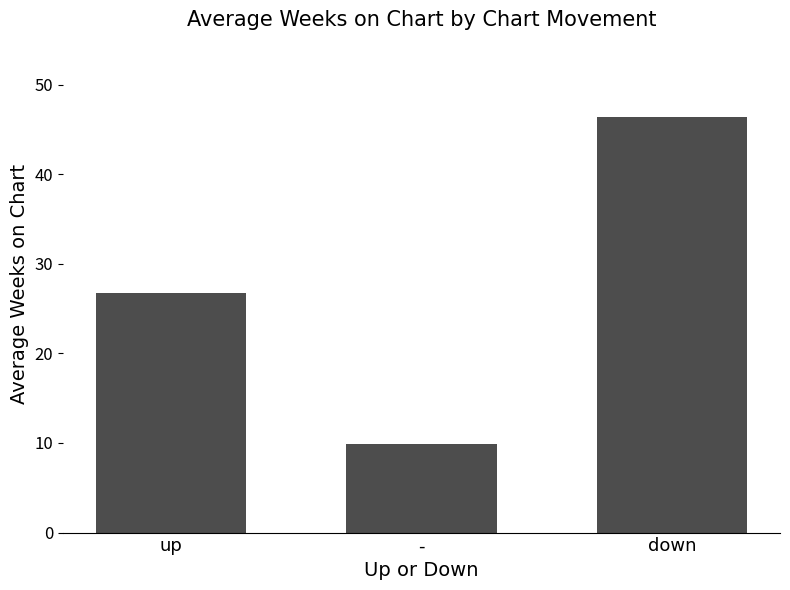

At which label does the data first exceed 26?

up